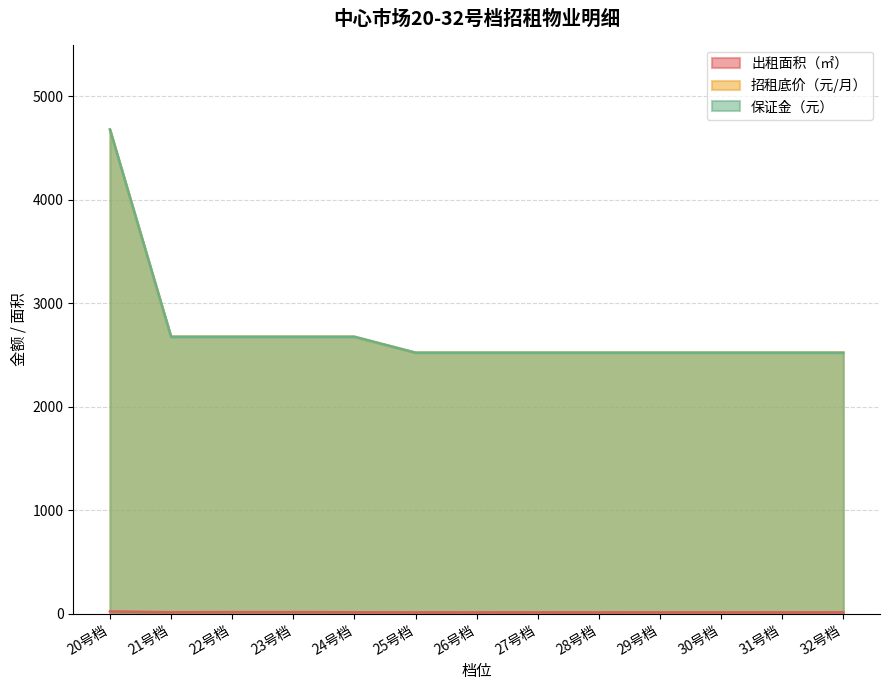

At how many categories does at least one series exceed 3520?

1